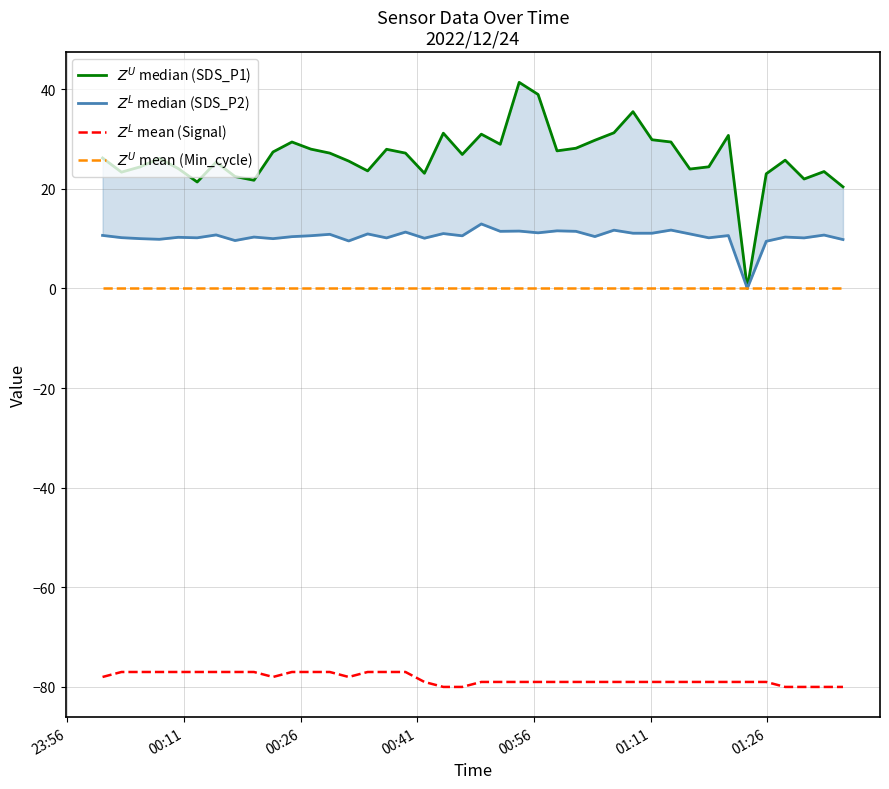

True or false: $Z^U$ mean (Min_cycle) has more than 0 points higher than both neighbors.

False